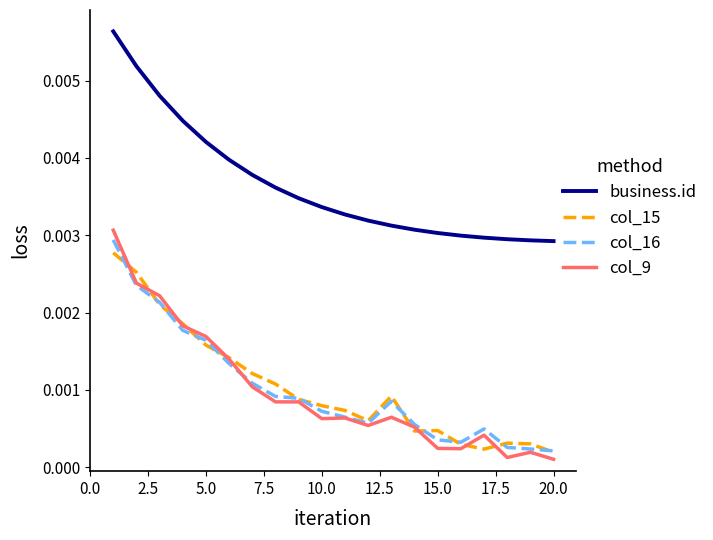

Which series has the largest range (max minus min)?

col_9